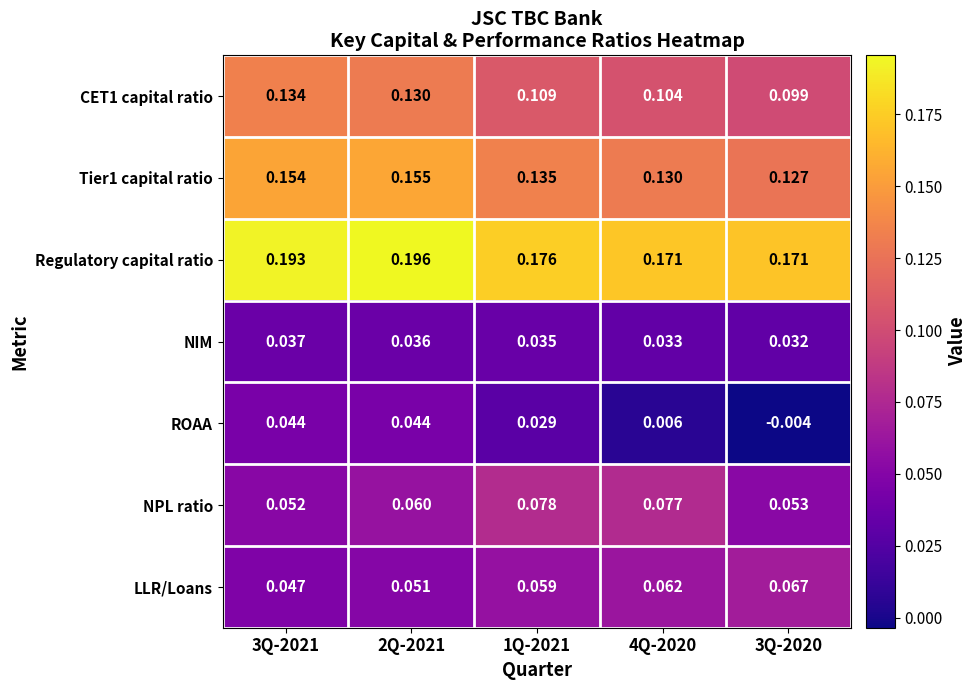

How many positive values does the ROAA series have?

4